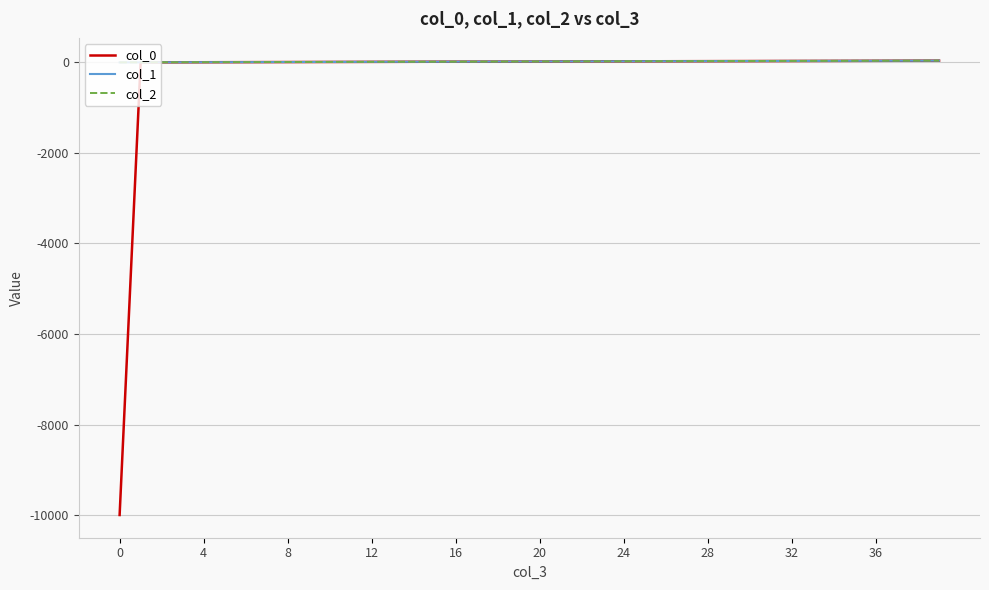

What is the minimum value for col_0?

-9999.0